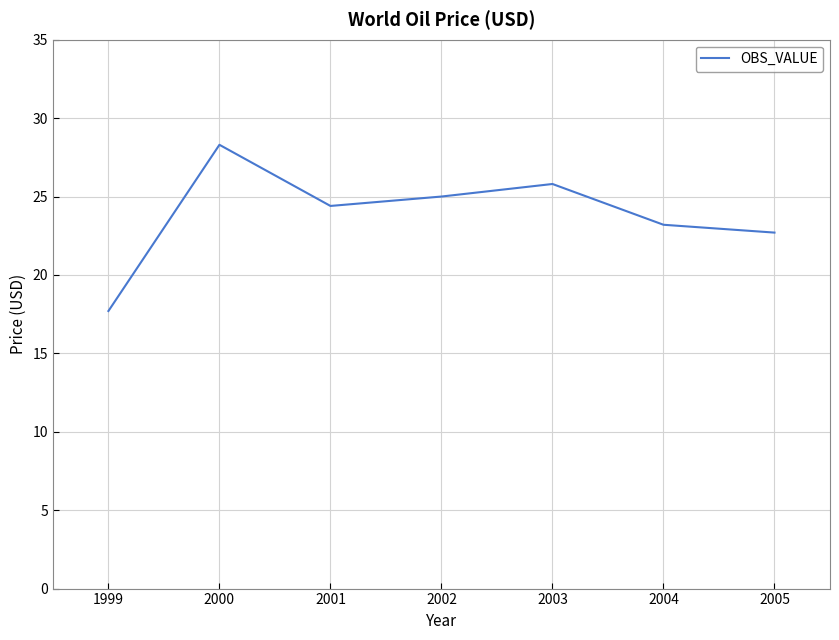

What is the average value?

23.9